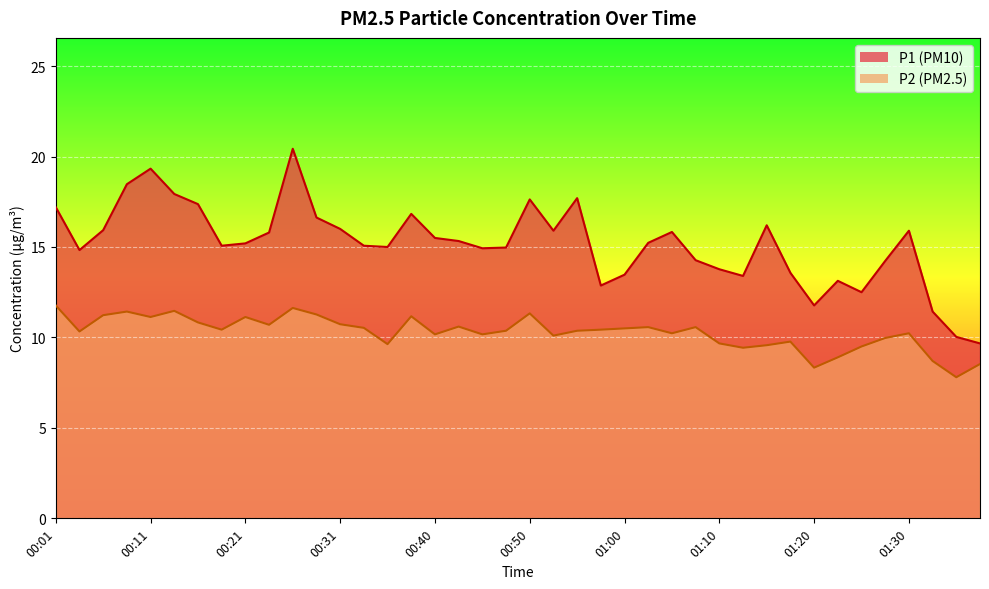

At 01:37, list the series in order from smallest to largest.

P2, P1